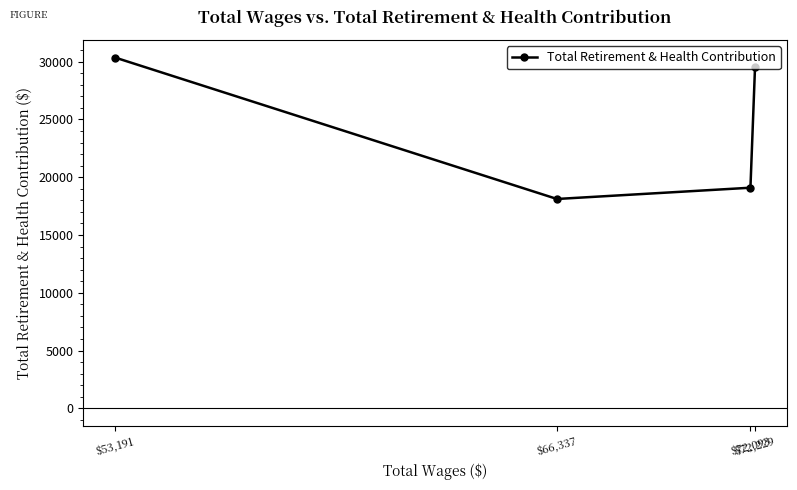

Rank the categories by value from highest to lowest.

$53,191, $72,229, $72,093, $66,337